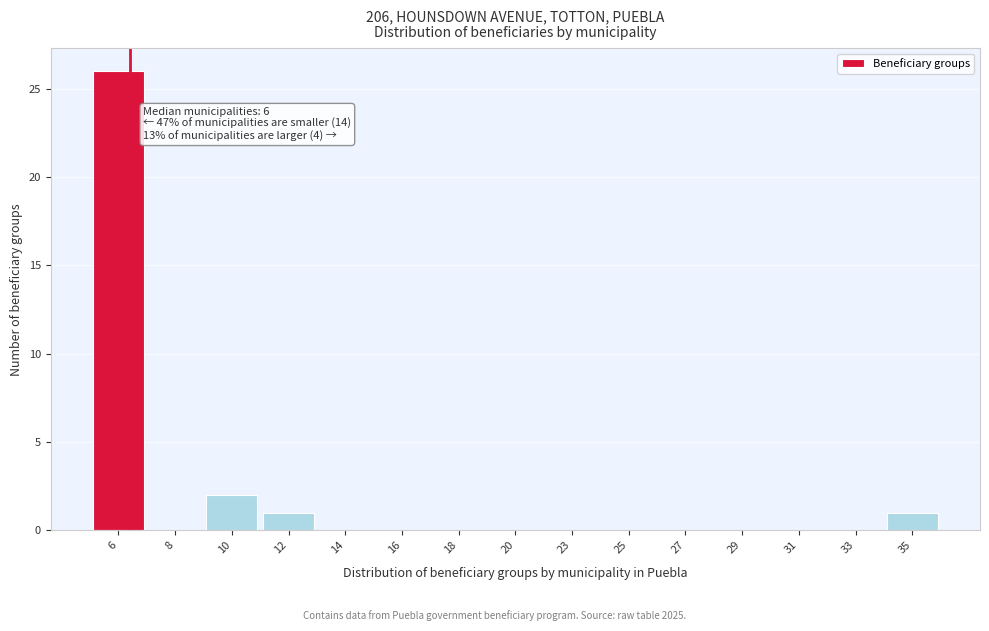

Reading left to right, list all the values displayed in this chart.

6=26	8=0	10=2	12=1	14=0	16=0	18=0	20=0	23=0	25=0	27=0	29=0	31=0	33=0	35=1